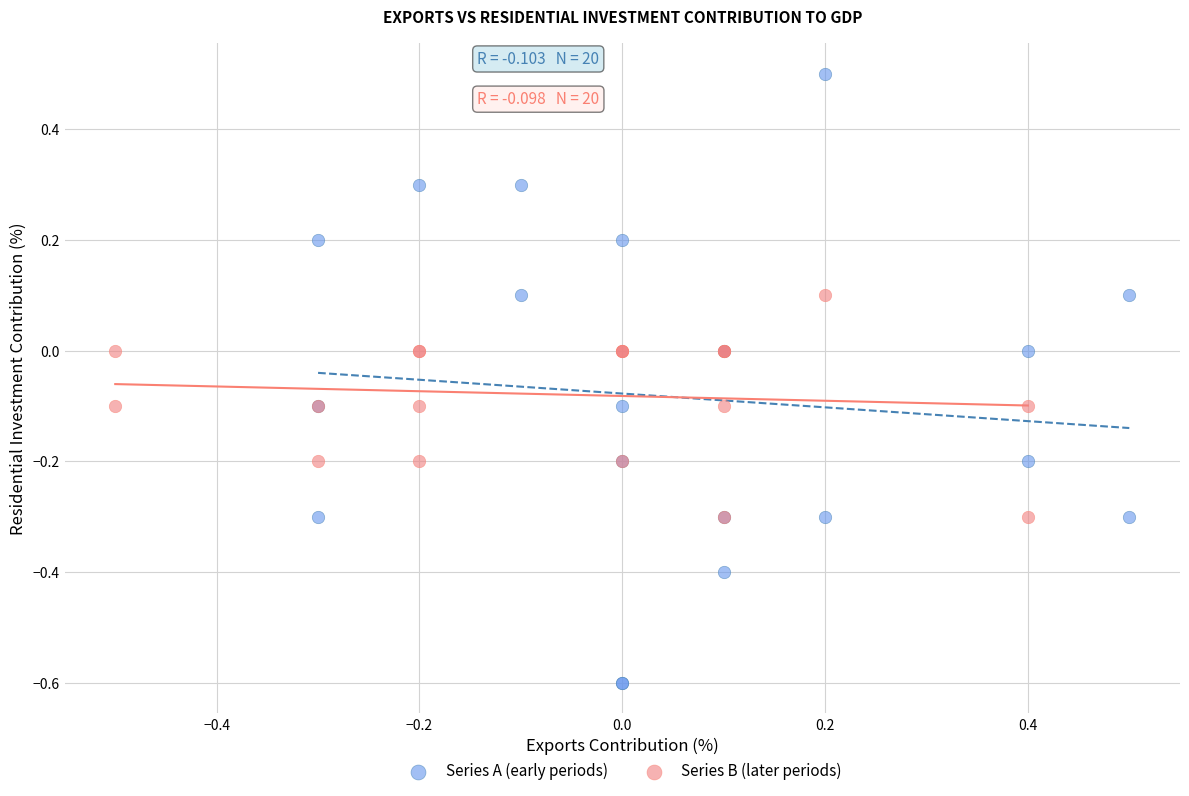

Which series has the largest Y range (max minus min)?

Series A (early periods)